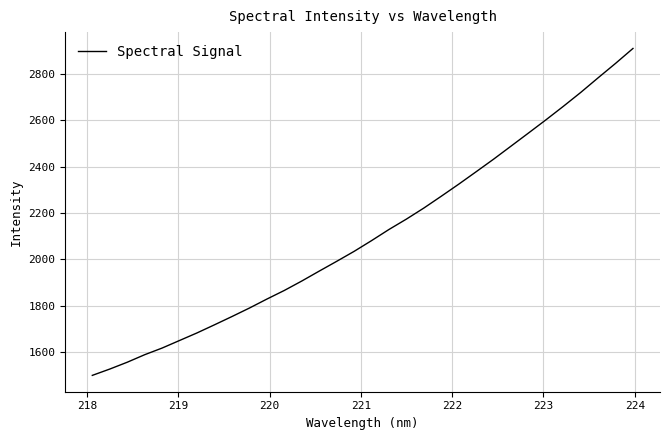

What is the smallest value displayed?

1499.1